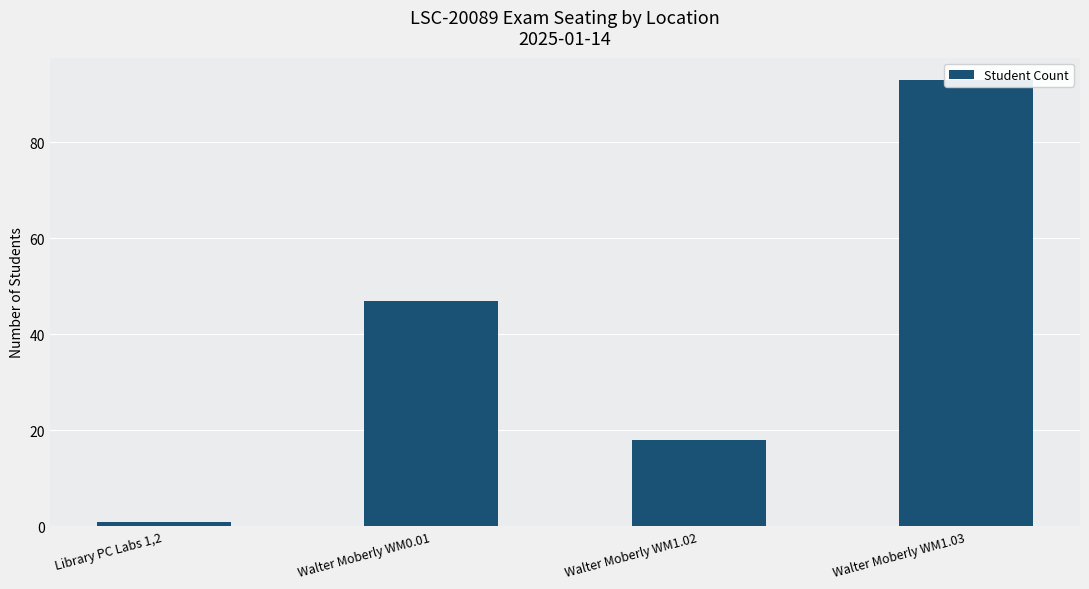

What is the difference between the second highest and second lowest values?

29